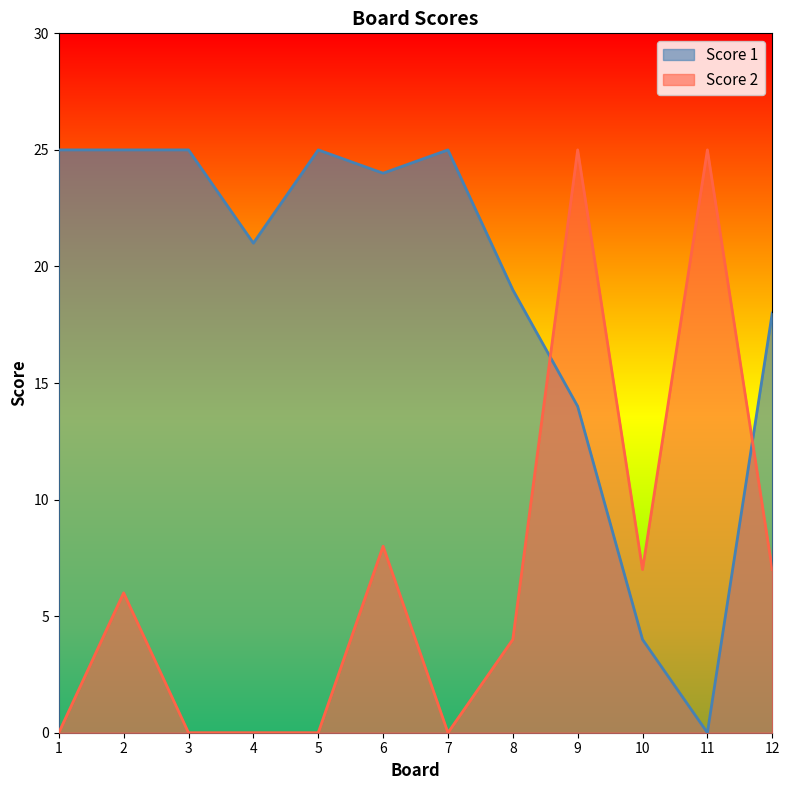

How many interior local valleys does the Score 1 series have?

3